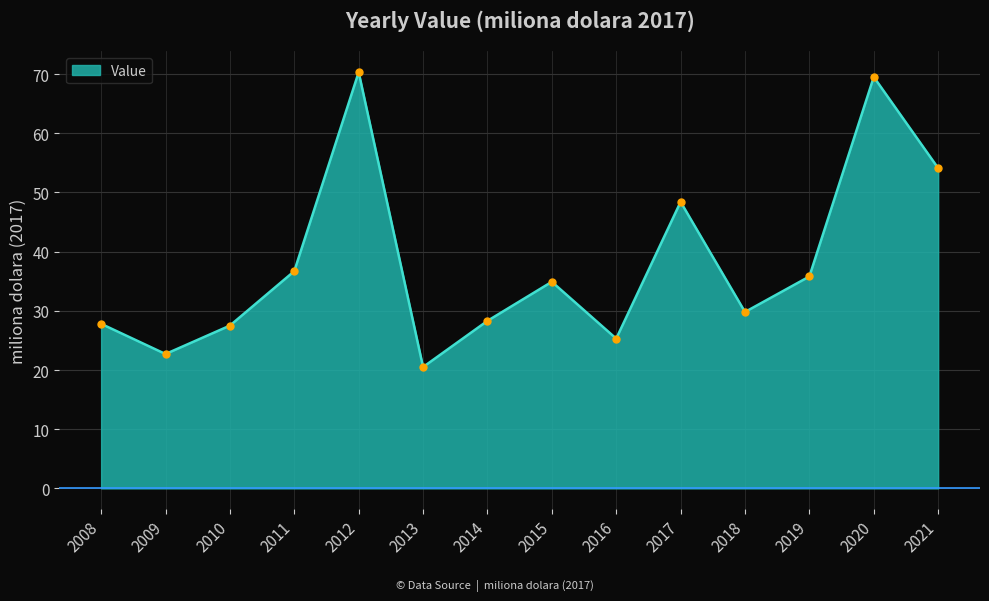

The value at 2014 is 28.3. True or false?

True